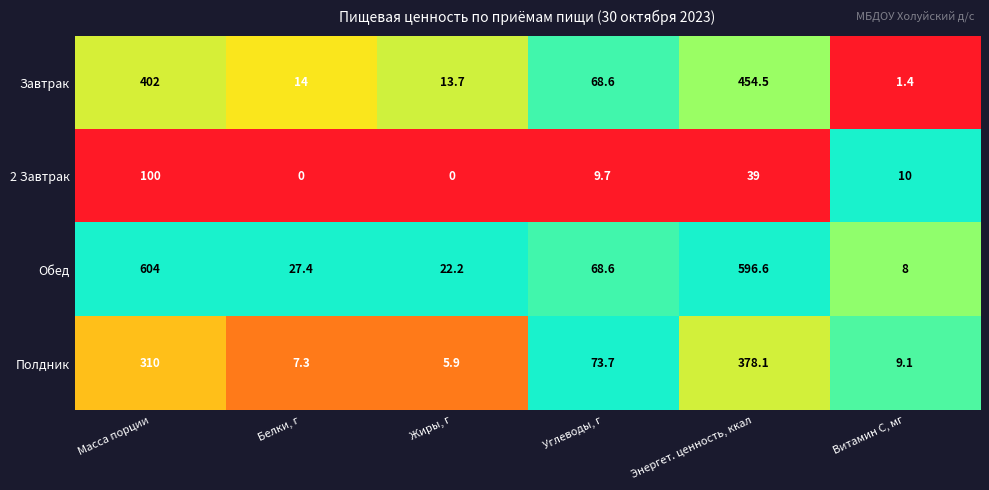

Which category has the lowest value in the Полдник series?

Жиры, г